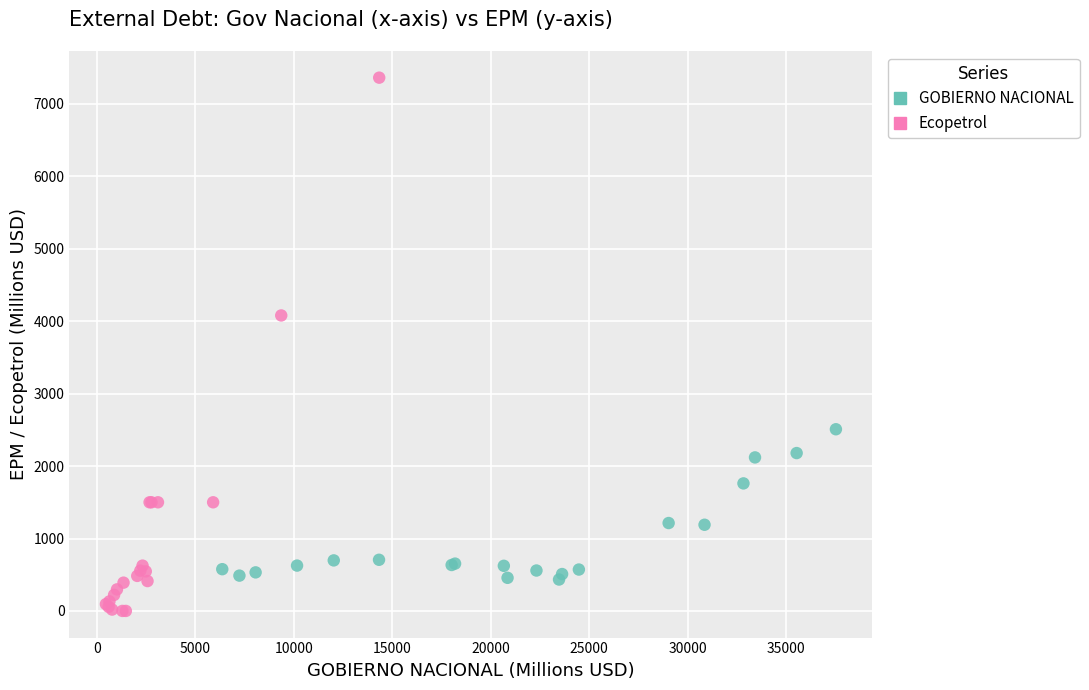

Which series reaches the minimum Y coordinate?

Ecopetrol